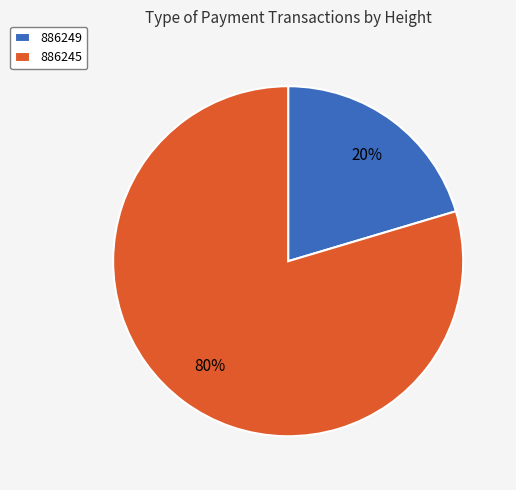

Rank the categories by value from lowest to highest.

886249, 886245